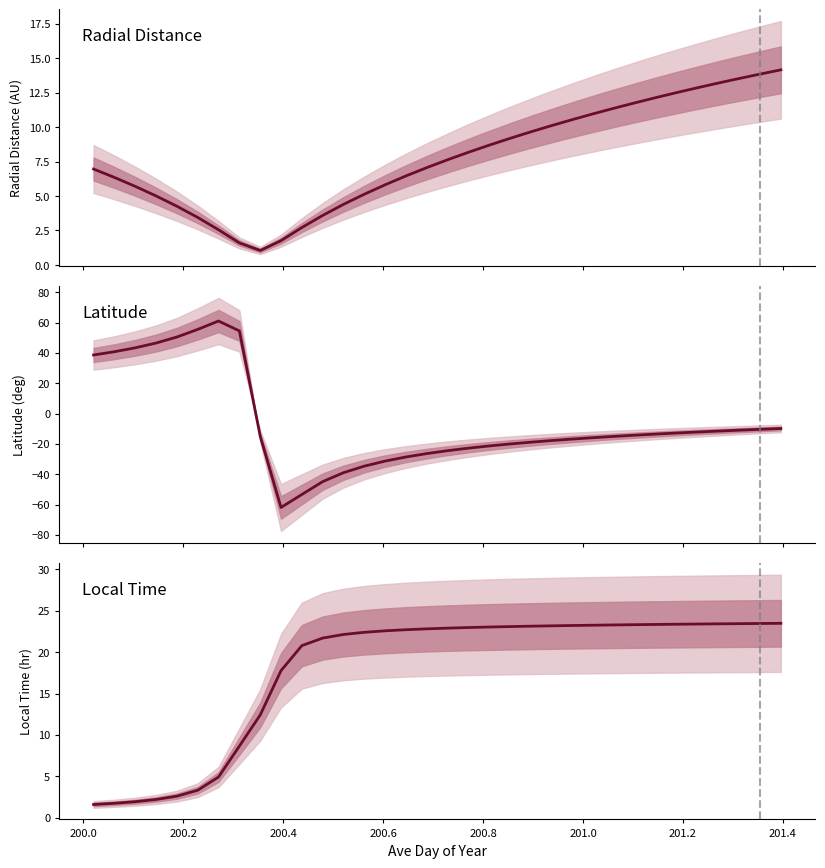

The Local Time series shows 39.4 at 19. True or false?

False